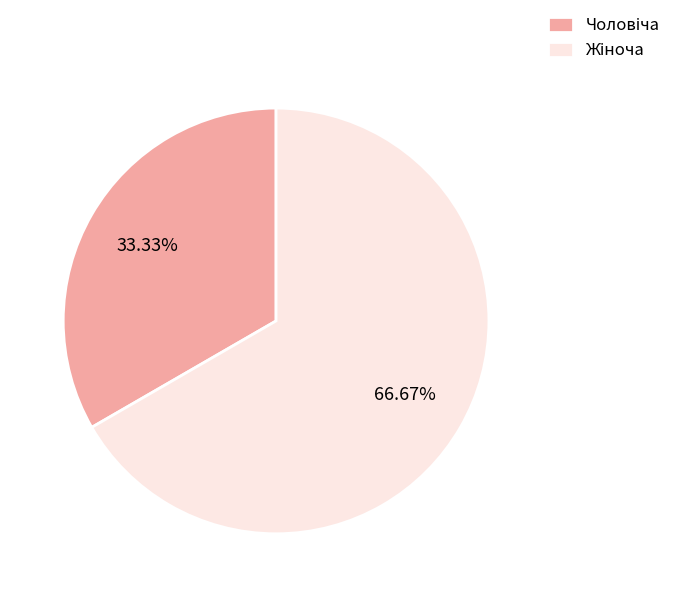

To the nearest percent, what is the average slice percentage?

50%